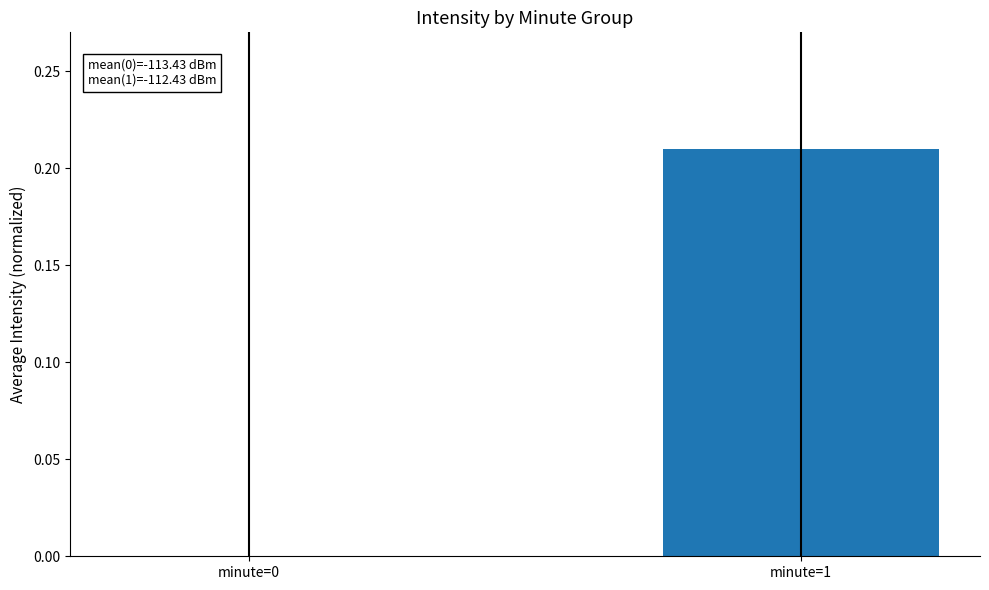

True or false: the data shows 0.0 at minute=0.

True